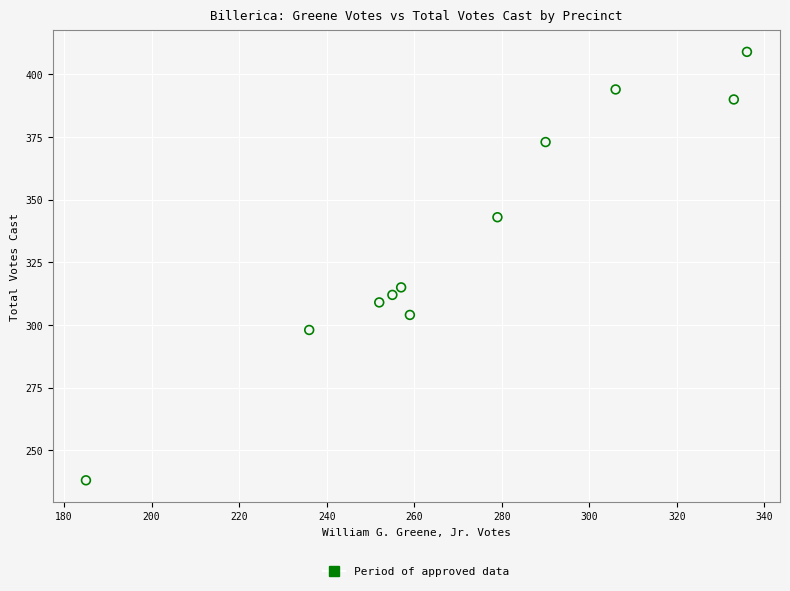

What is the average Y value?

335